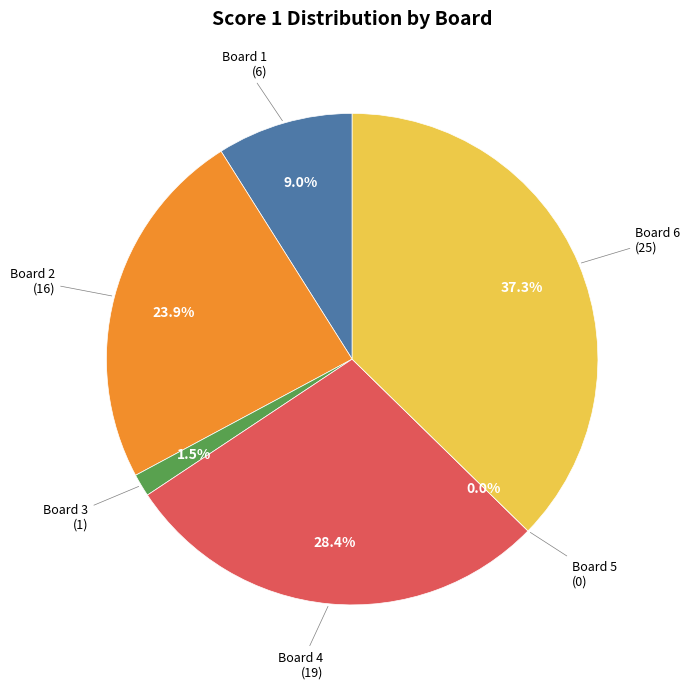

To the nearest percent, what percentage of the pie is Board 2
(Rout Raja)?

24%